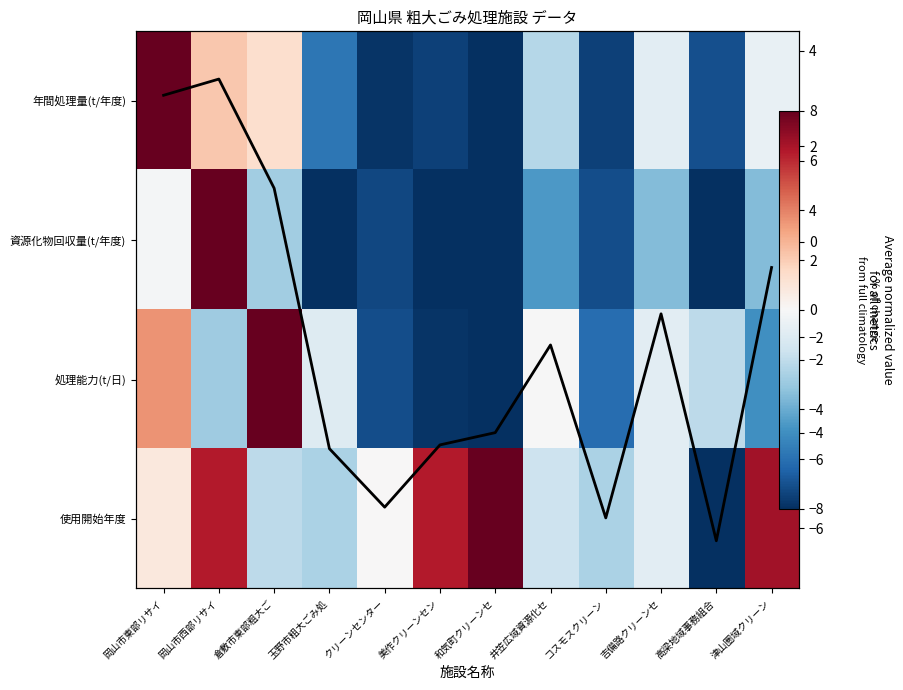

Is the value of 使用開始年度 at クリーンセンター greater than the value of 資源化物回収量(t/年度) at 井笠広域資源化セ?

Yes